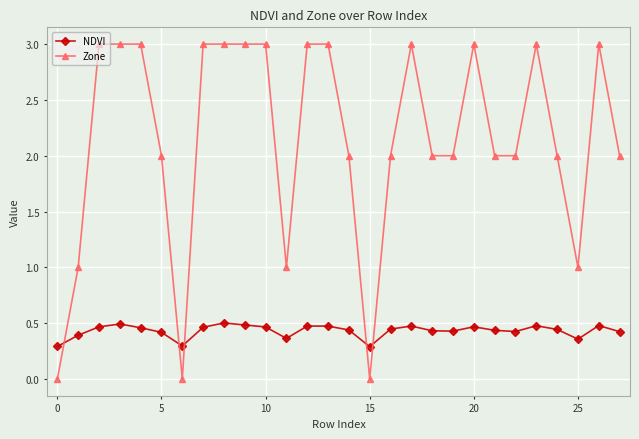

What is the maximum value for Zone?

3.0